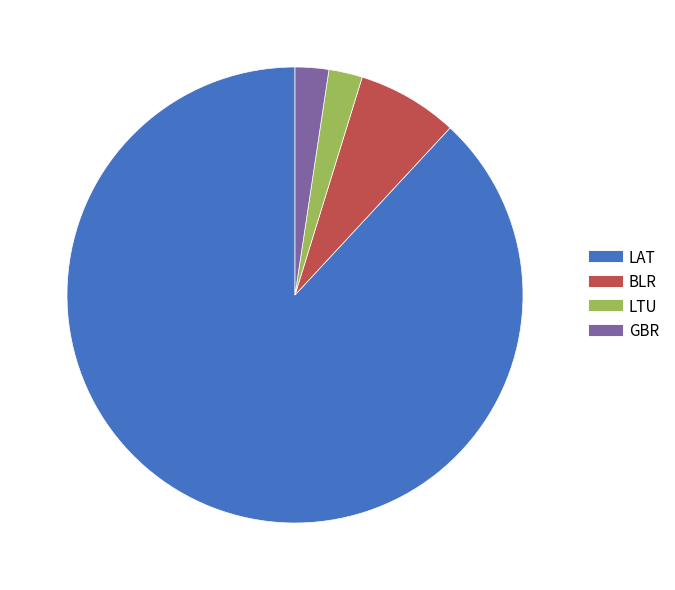

Which category has the biggest portion of the pie?

LAT